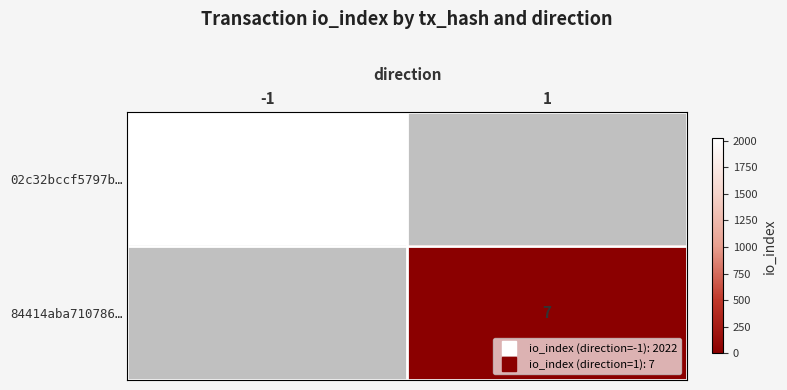

At which label is 02c32bccf5797b… closest to 2022?

-1